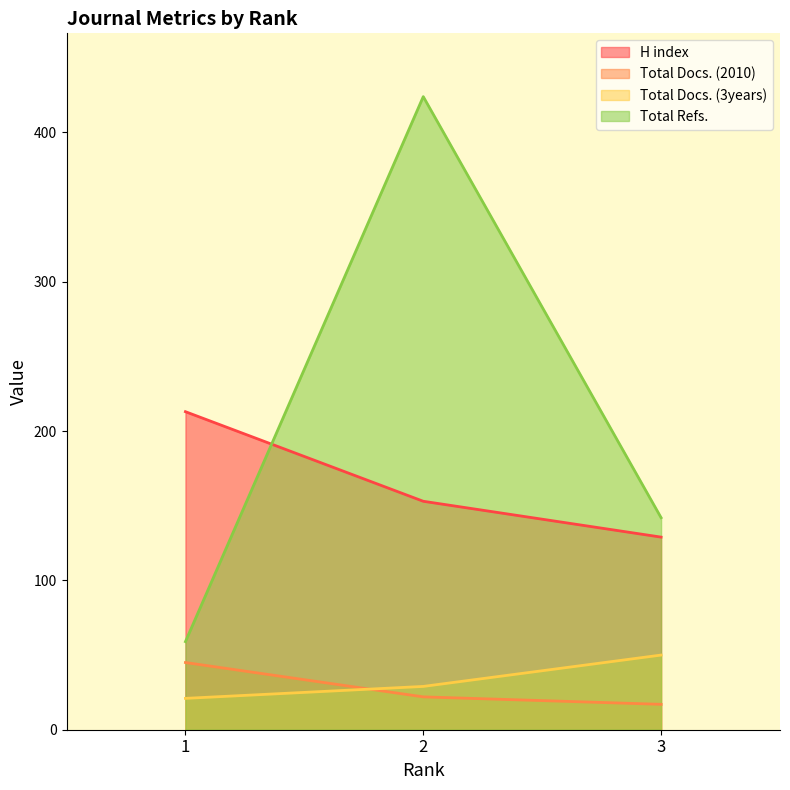

At which category is the sum across all series the highest?

2